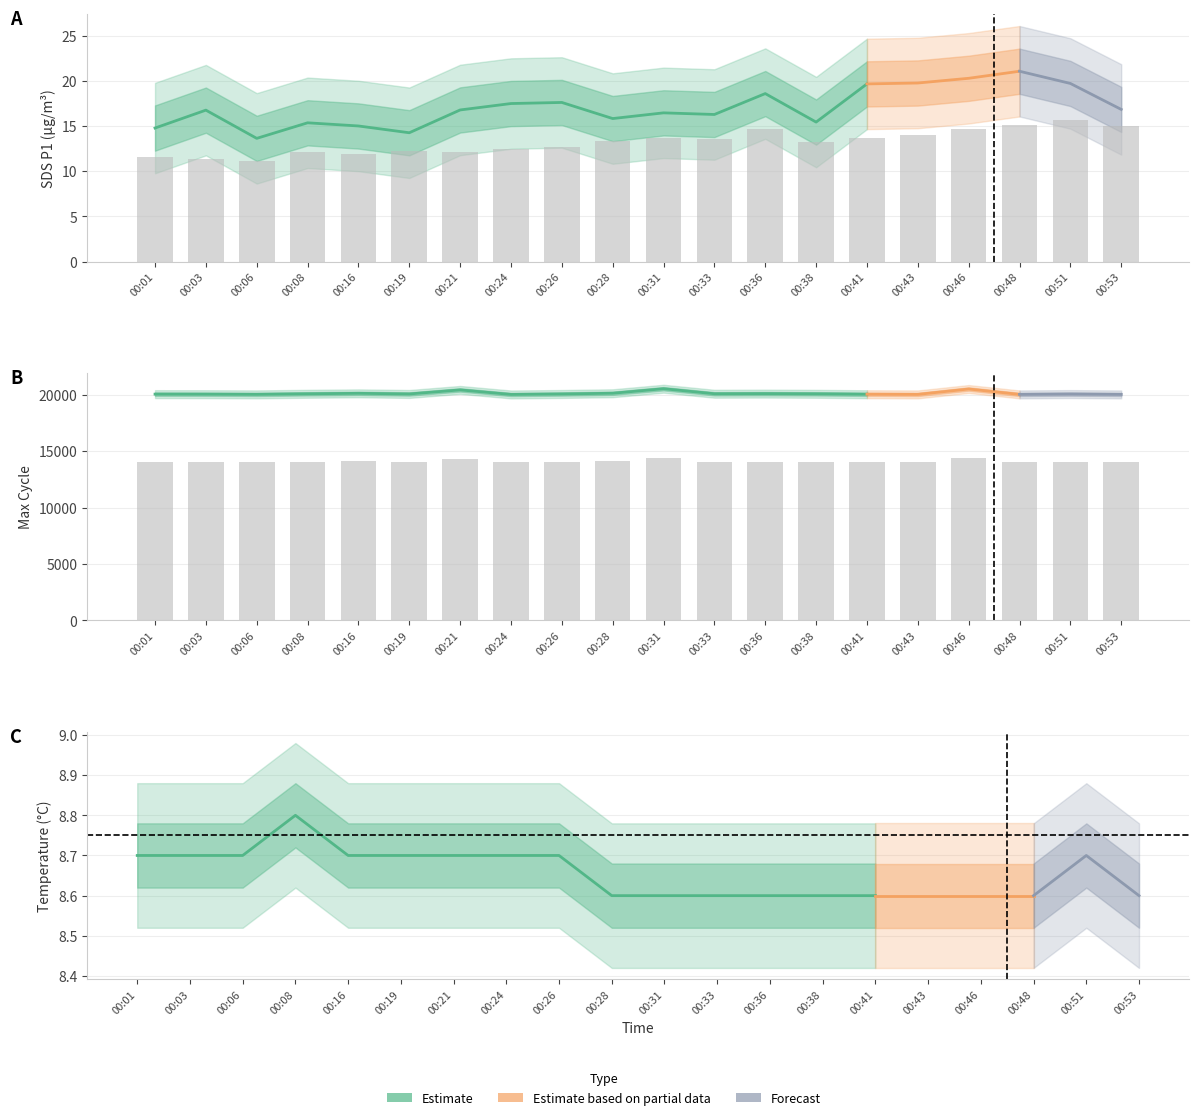

How many categories are shown in the chart?

20